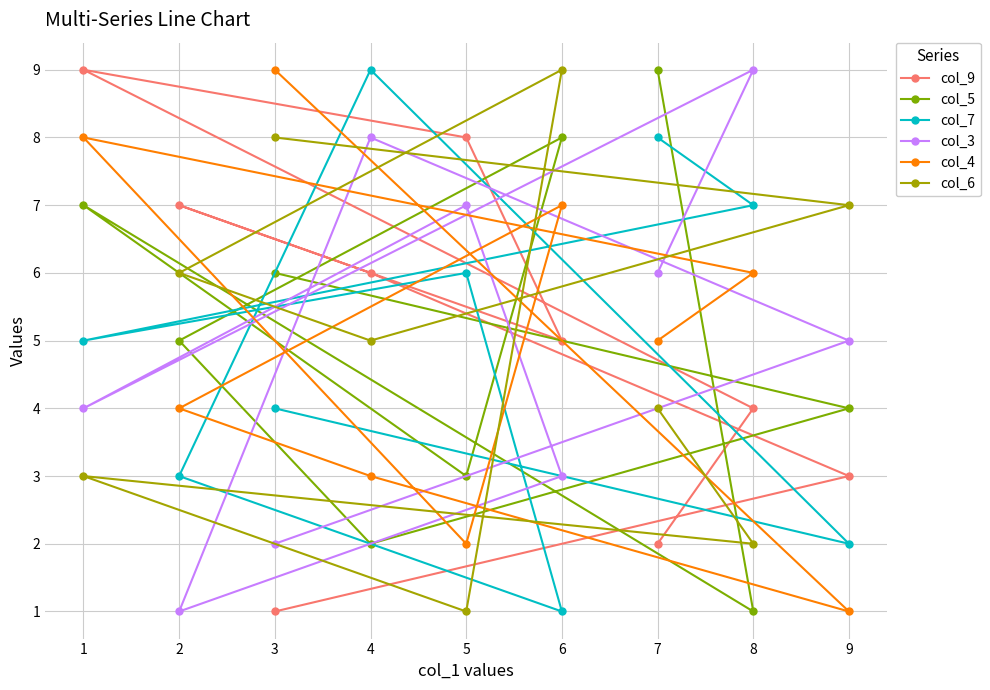

How many data points in col_4 are less than 5?

4